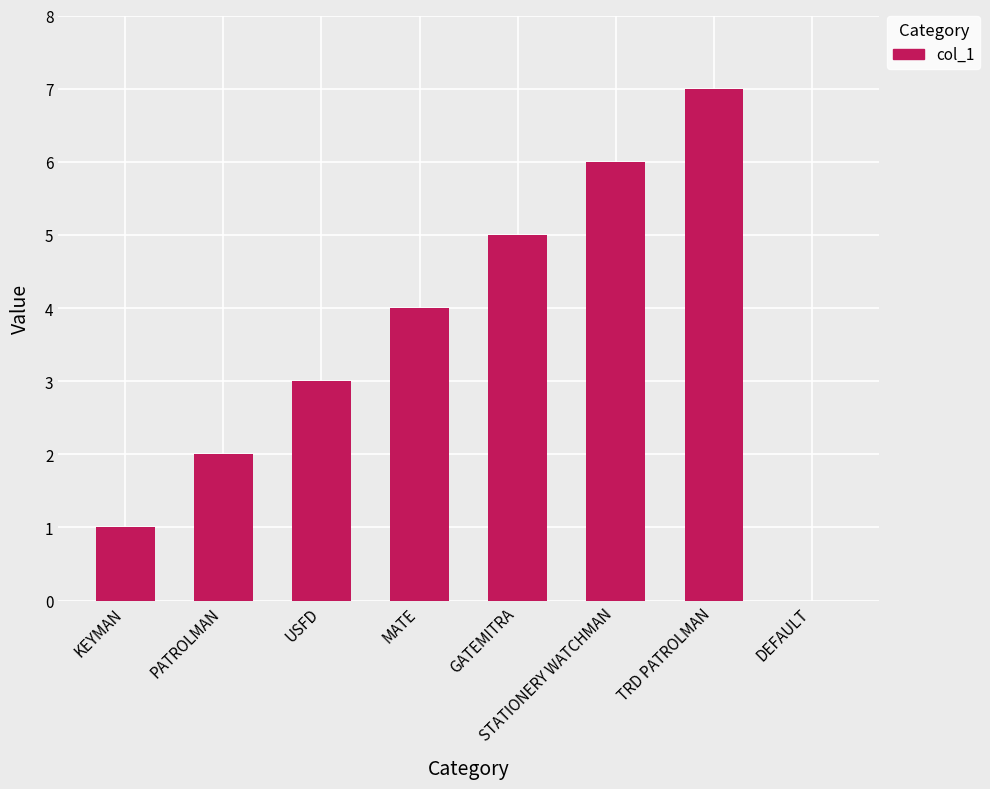

The value at PATROLMAN is 2. True or false?

True